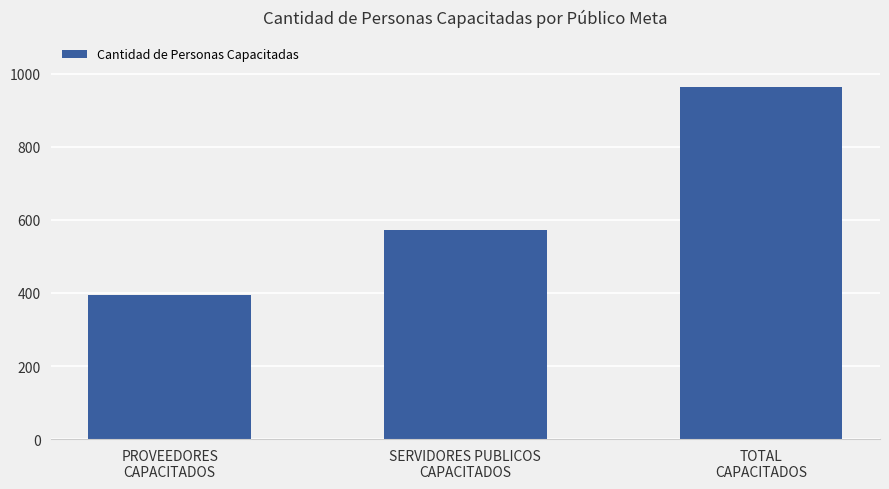

What is the label of the 1st bar from the right?

TOTAL
CAPACITADOS